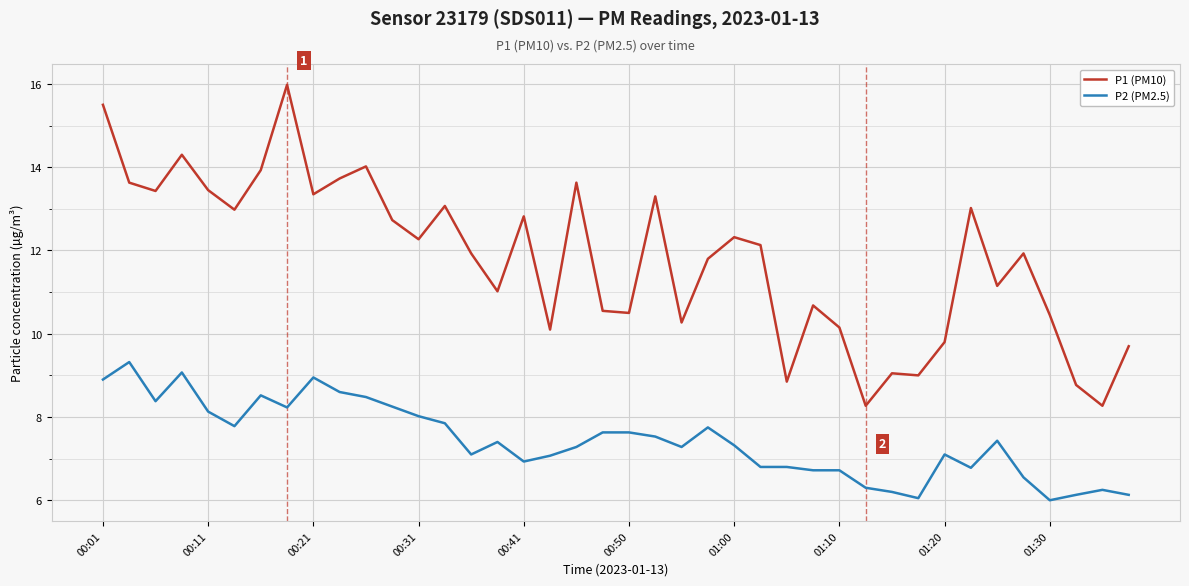

What is the difference between the maximum and minimum values in the P1 (PM10) series?

7.7